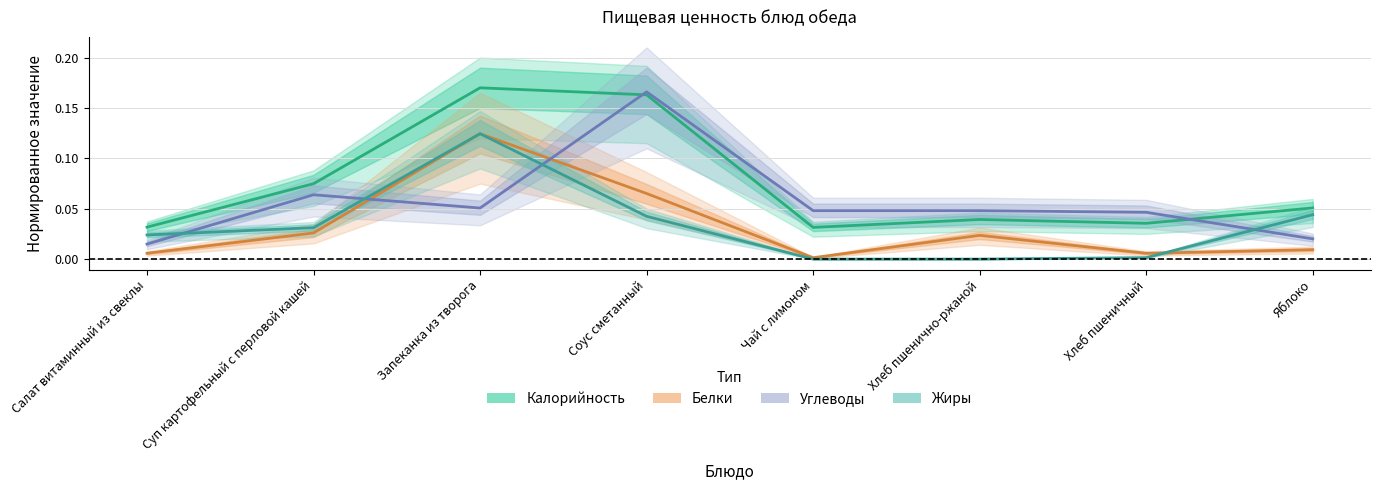

How many data points does each series have?

8